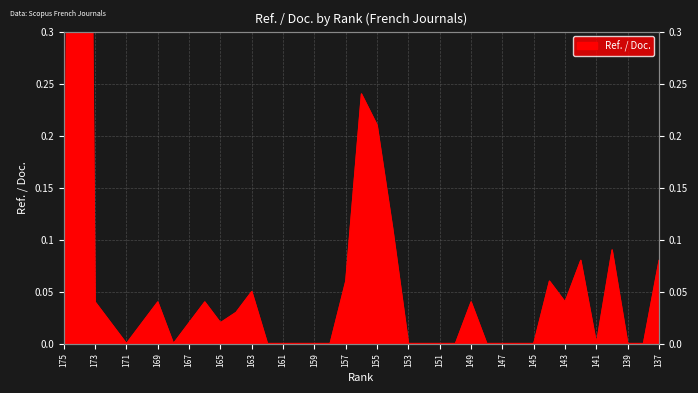

Does the chart display data point markers on the line(s)?

No